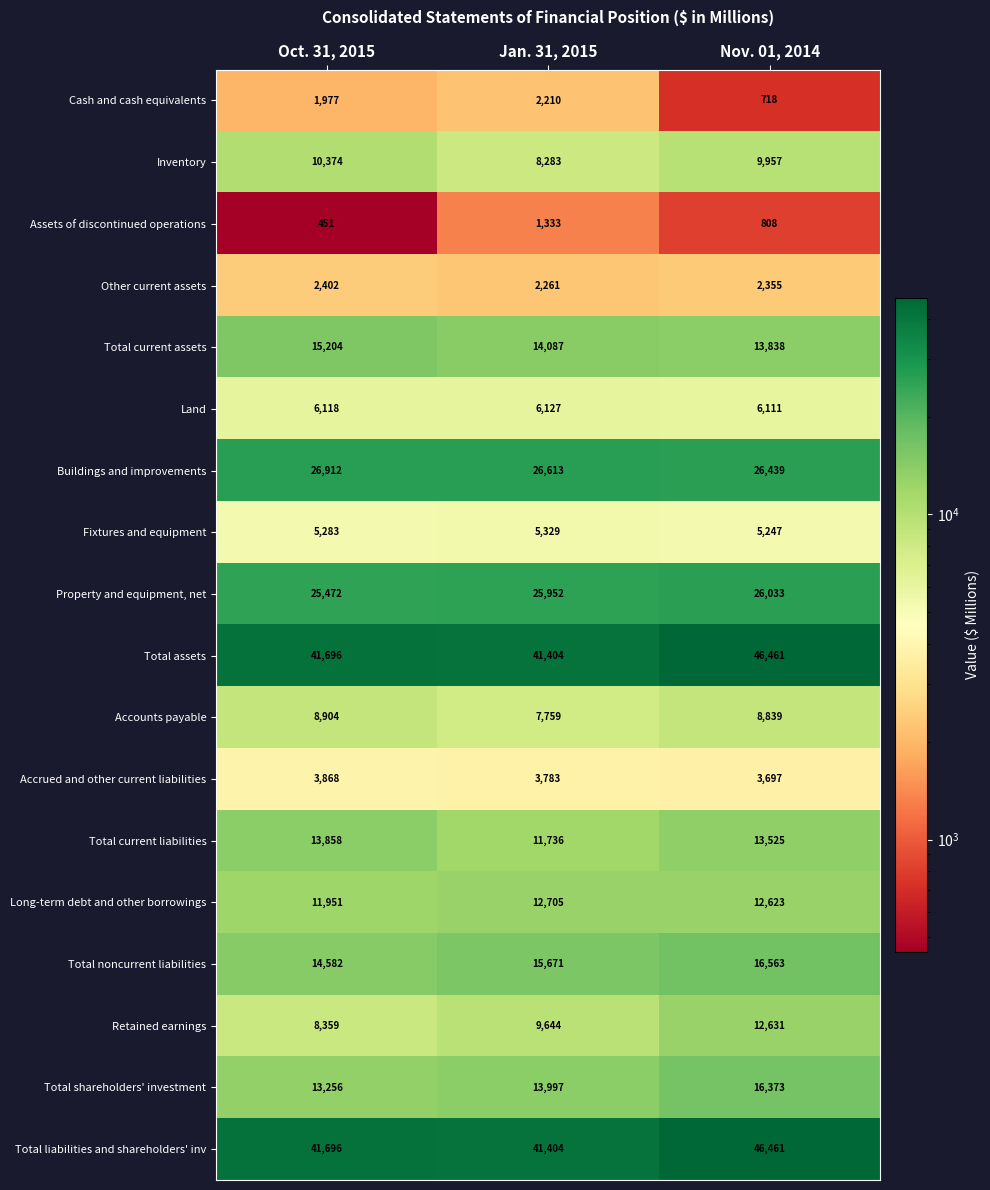

At which label is Accounts payable closest to 8331?

Nov. 01, 2014